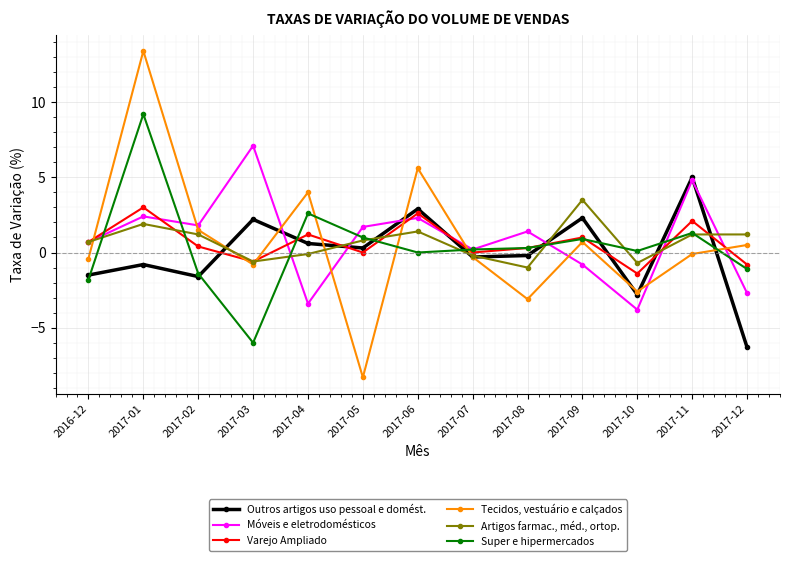

Reading left to right, list all the values displayed in this chart.

Outros artigos uso pessoal e domést.: 2016-12=-1.5	2017-01=-0.8	2017-02=-1.6	2017-03=2.2	2017-04=0.6	2017-05=0.3	2017-06=2.9	2017-07=-0.3	2017-08=-0.2	2017-09=2.3	2017-10=-2.8	2017-11=5.0	2017-12=-6.3
Móveis e eletrodomésticos: 2016-12=0.7	2017-01=2.4	2017-02=1.8	2017-03=7.1	2017-04=-3.4	2017-05=1.7	2017-06=2.3	2017-07=0.2	2017-08=1.4	2017-09=-0.8	2017-10=-3.8	2017-11=4.8	2017-12=-2.7
Varejo Ampliado: 2016-12=0.7	2017-01=3.0	2017-02=0.4	2017-03=-0.6	2017-04=1.2	2017-05=0.0	2017-06=2.6	2017-07=0.0	2017-08=0.3	2017-09=1.0	2017-10=-1.4	2017-11=2.1	2017-12=-0.8
Tecidos, vestuário e calçados: 2016-12=-0.4	2017-01=13.4	2017-02=1.5	2017-03=-0.8	2017-04=4.0	2017-05=-8.3	2017-06=5.6	2017-07=-0.3	2017-08=-3.1	2017-09=0.7	2017-10=-2.6	2017-11=-0.1	2017-12=0.5
Artigos farmac., méd., ortop.: 2016-12=0.7	2017-01=1.9	2017-02=1.2	2017-03=-0.6	2017-04=-0.1	2017-05=0.8	2017-06=1.4	2017-07=-0.2	2017-08=-1.0	2017-09=3.5	2017-10=-0.7	2017-11=1.2	2017-12=1.2
Super e hipermercados: 2016-12=-1.8	2017-01=9.2	2017-02=-1.4	2017-03=-6.0	2017-04=2.6	2017-05=1.0	2017-06=0.0	2017-07=0.2	2017-08=0.3	2017-09=0.9	2017-10=0.1	2017-11=1.3	2017-12=-1.1